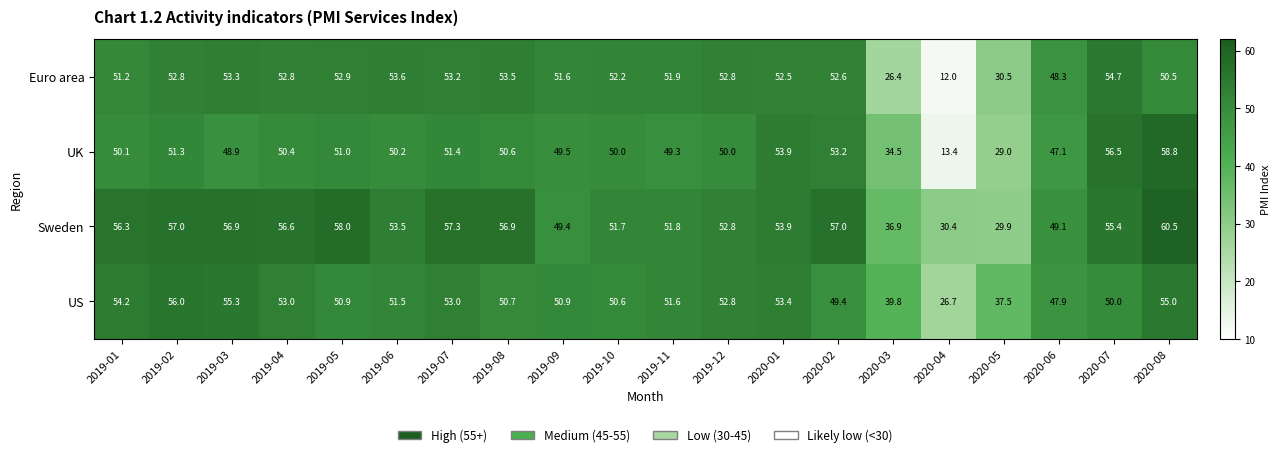

Which series changed the most between 2019-05 and 2019-08?

Sweden